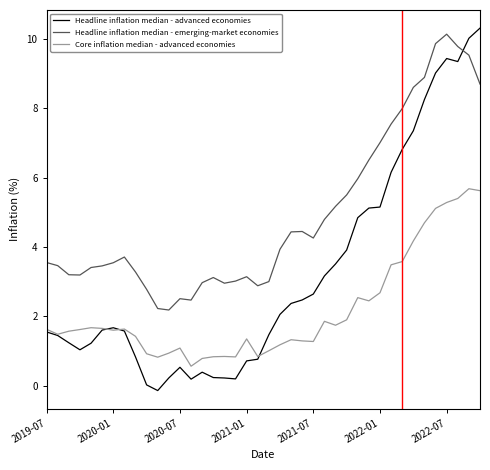

How many lines are shown in the chart?

3